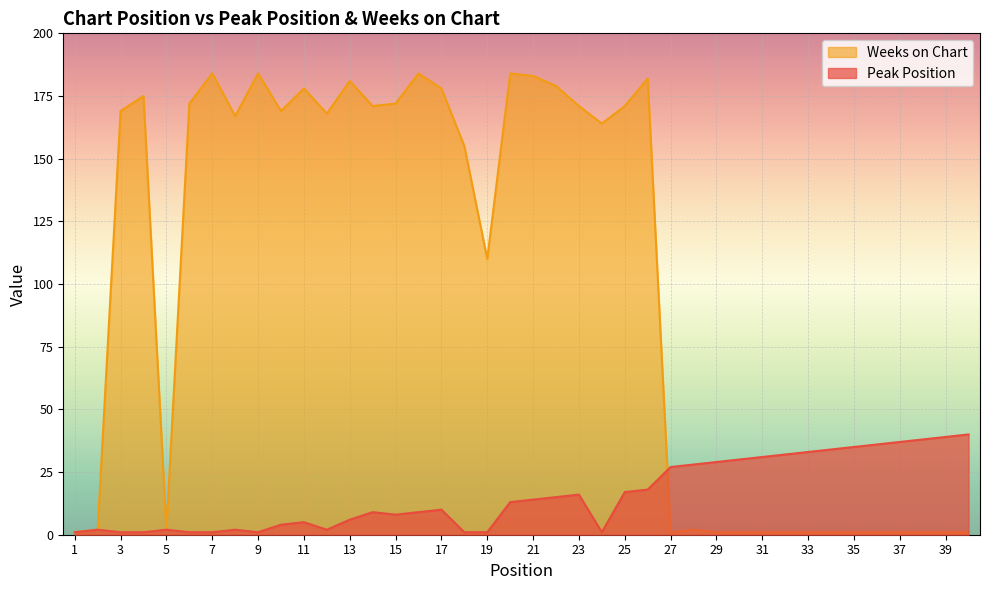

At which category does Weeks on Chart reach its first local peak?

4